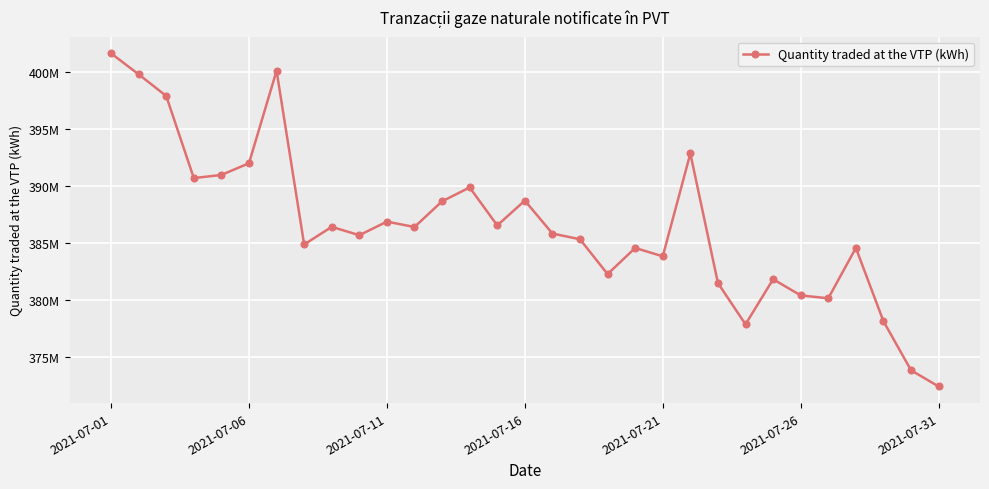

What is the smallest value displayed?

372429136.6